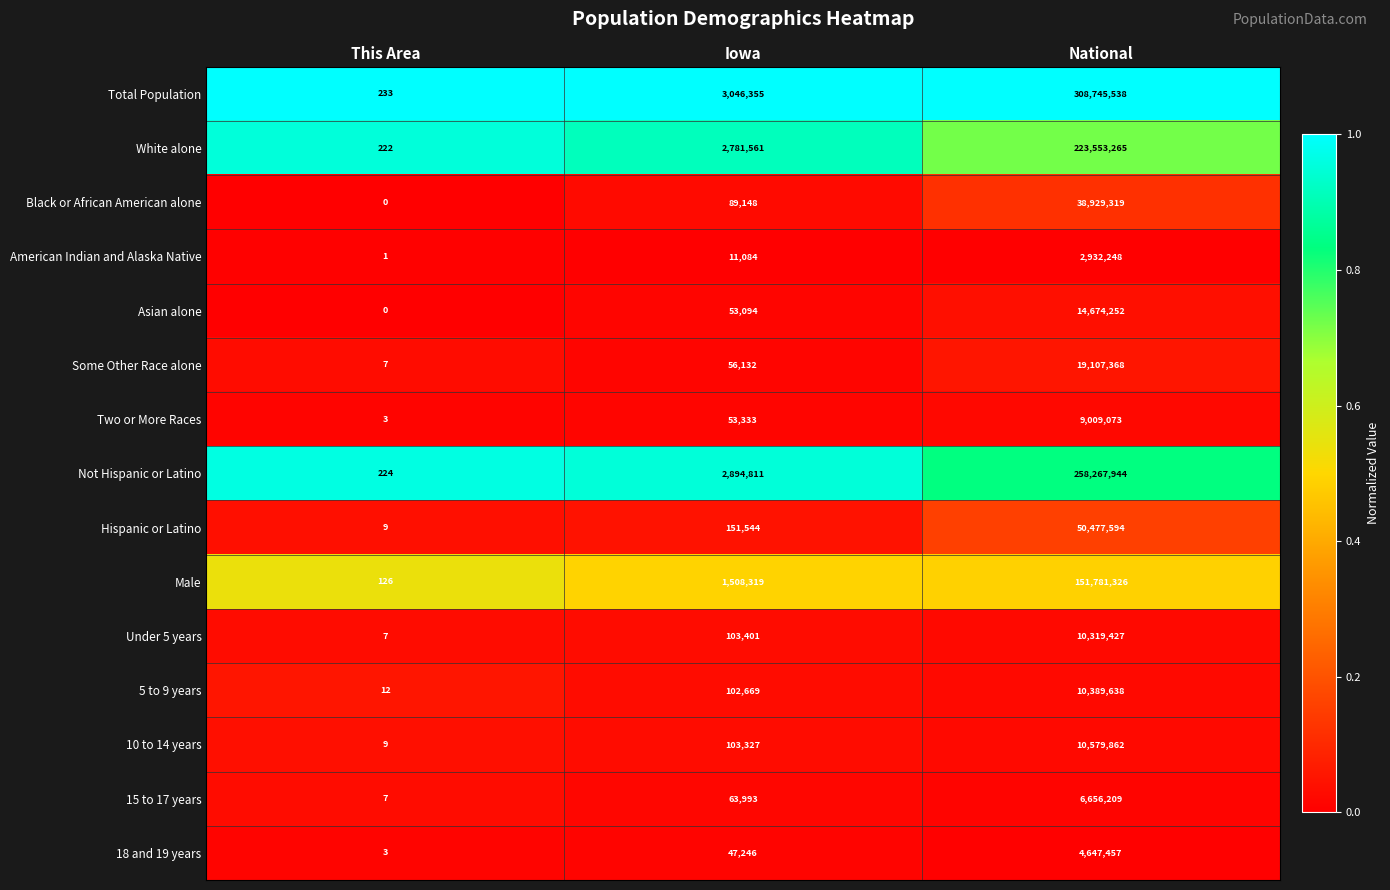

Which category has the highest value across all series?

National